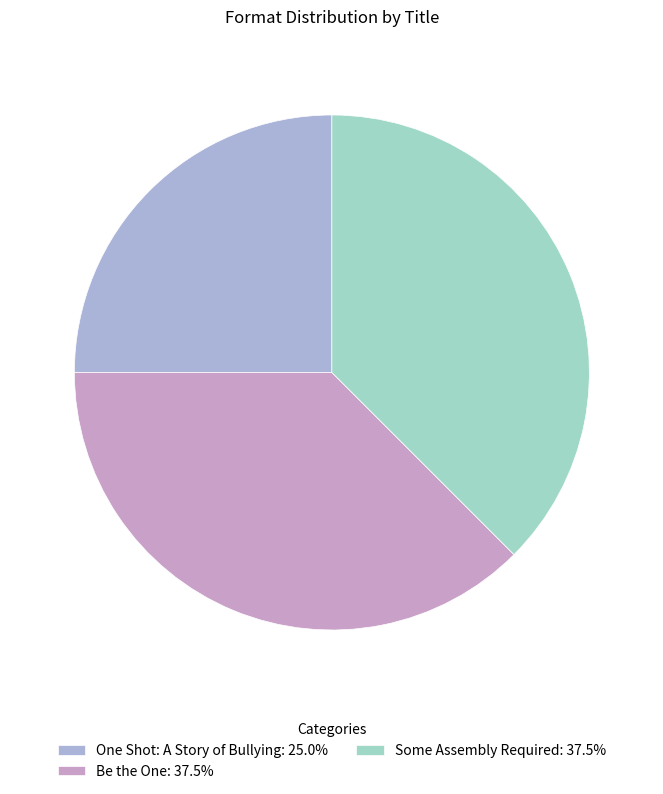

Which slice is the largest?

Be the One